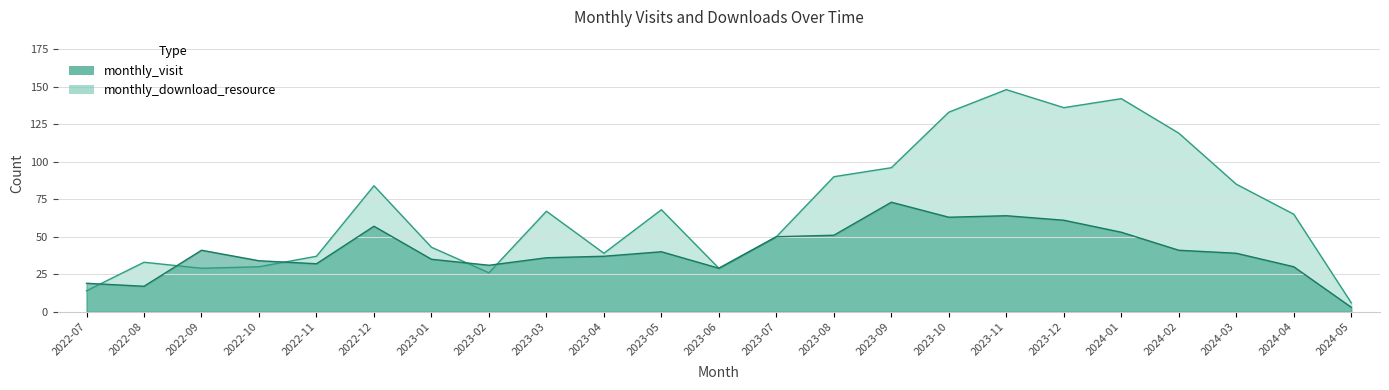

At which label does monthly_download_resource first exceed 65?

2022-12